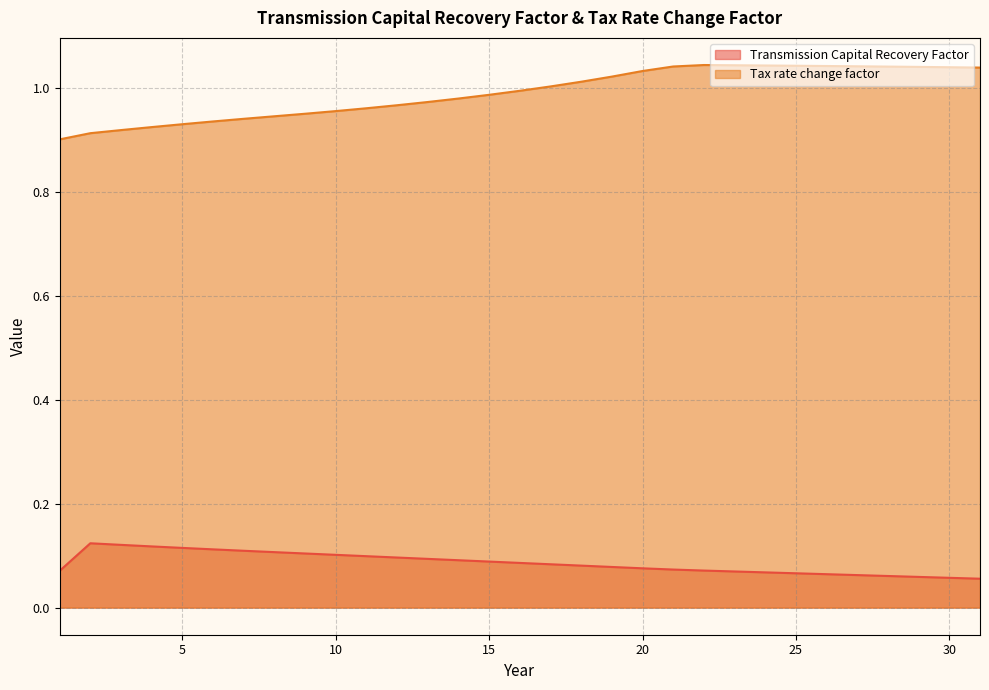

True or false: Tax rate change factor has more than 0 points higher than both neighbors.

True